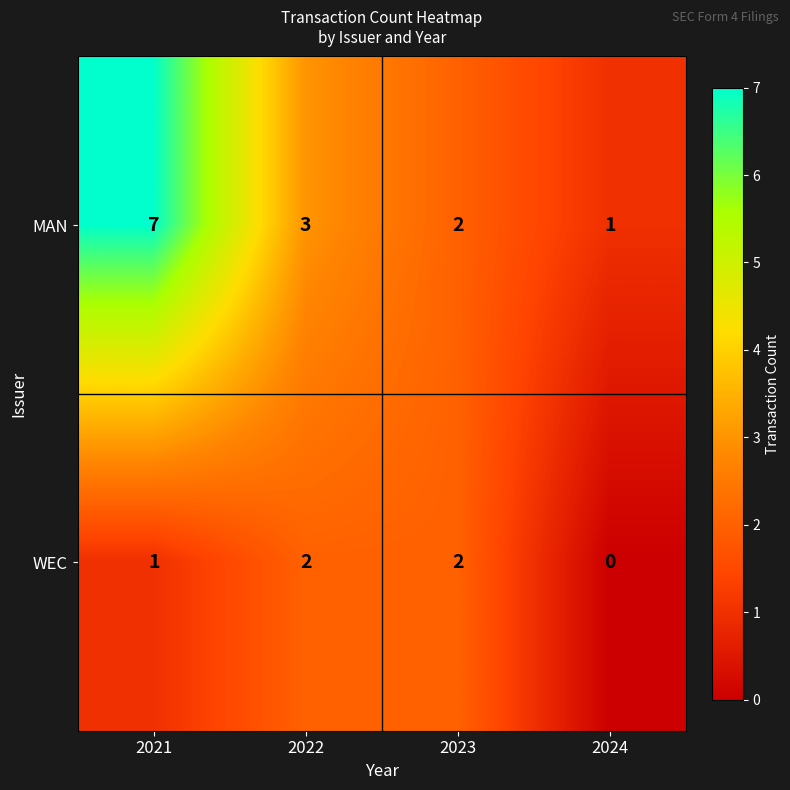

How many data points does each series have?

4